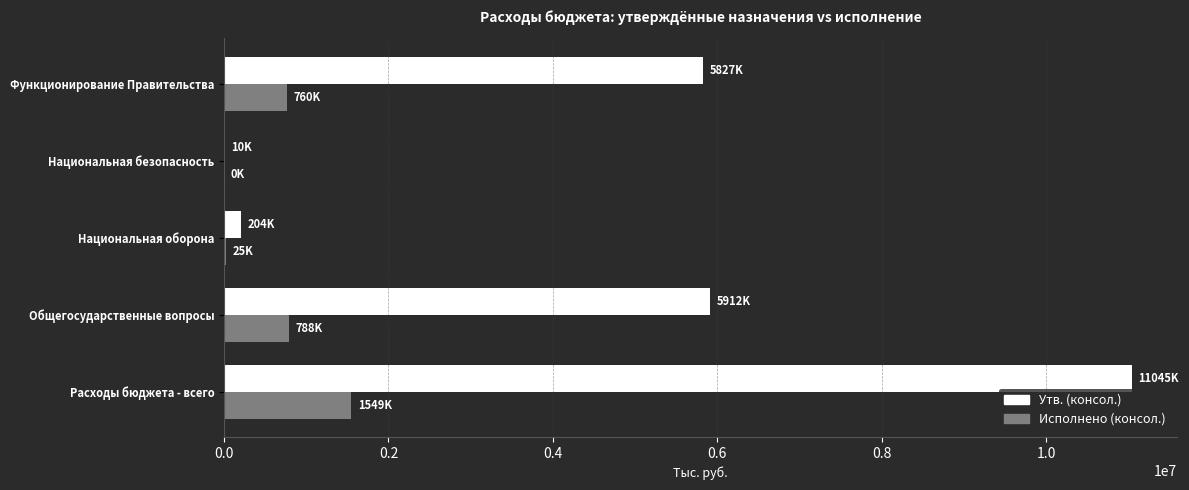

What is the maximum value shown in the chart?

11045300.0